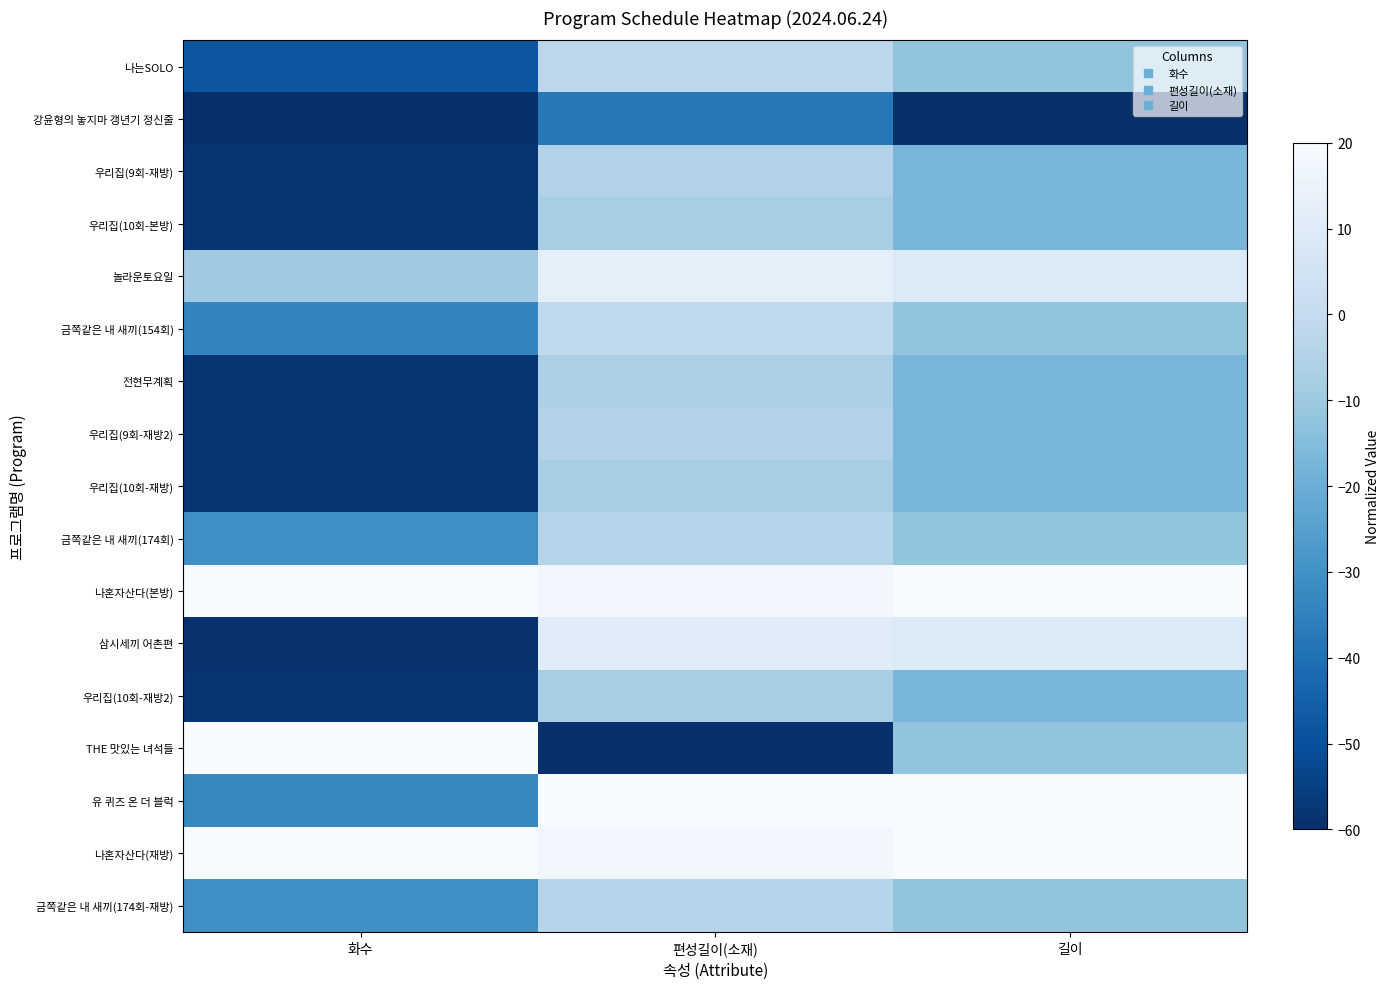

Reading left to right, what are all the values shown in this chart?

나는SOLO: 화수=-48.2	편성길이(소재)=-2.5	길이=-12.0
강윤형의 놓지마 갱년기 정신줄: 화수=-60.0	편성길이(소재)=-37.5	길이=-60.0
우리집(9회-재방): 화수=-58.6	편성길이(소재)=-5.3	길이=-17.3
우리집(10회-본방): 화수=-58.5	편성길이(소재)=-7.4	길이=-17.3
놀라운토요일: 화수=-9.6	편성길이(소재)=13.0	길이=9.3
금쪽같은 내 새끼(154회): 화수=-33.8	편성길이(소재)=-1.1	길이=-12.0
전현무계획: 화수=-58.6	편성길이(소재)=-6.7	길이=-17.3
우리집(9회-재방2): 화수=-58.6	편성길이(소재)=-5.3	길이=-17.3
우리집(10회-재방): 화수=-58.5	편성길이(소재)=-7.4	길이=-17.3
금쪽같은 내 새끼(174회): 화수=-30.4	편성길이(소재)=-3.9	길이=-12.0
나혼자산다(본방): 화수=19.5	편성길이(소재)=17.2	길이=20.0
삼시세끼 어촌편: 화수=-59.3	편성길이(소재)=10.9	길이=9.3
우리집(10회-재방2): 화수=-58.5	편성길이(소재)=-7.4	길이=-17.3
THE 맛있는 녀석들: 화수=20.0	편성길이(소재)=-60.0	길이=-12.0
유 퀴즈 온 더 블럭: 화수=-32.9	편성길이(소재)=20.0	길이=20.0
나혼자산다(재방): 화수=19.5	편성길이(소재)=17.2	길이=20.0
금쪽같은 내 새끼(174회-재방): 화수=-30.4	편성길이(소재)=-3.9	길이=-12.0